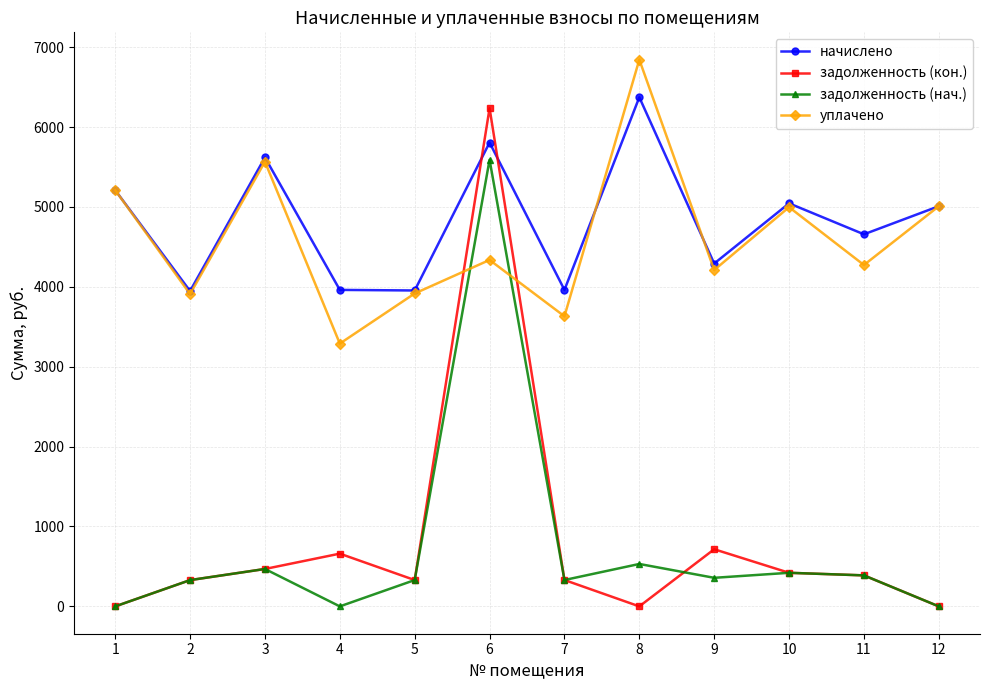

What is the value of the начислено point at the 3rd from the left?

5618.8